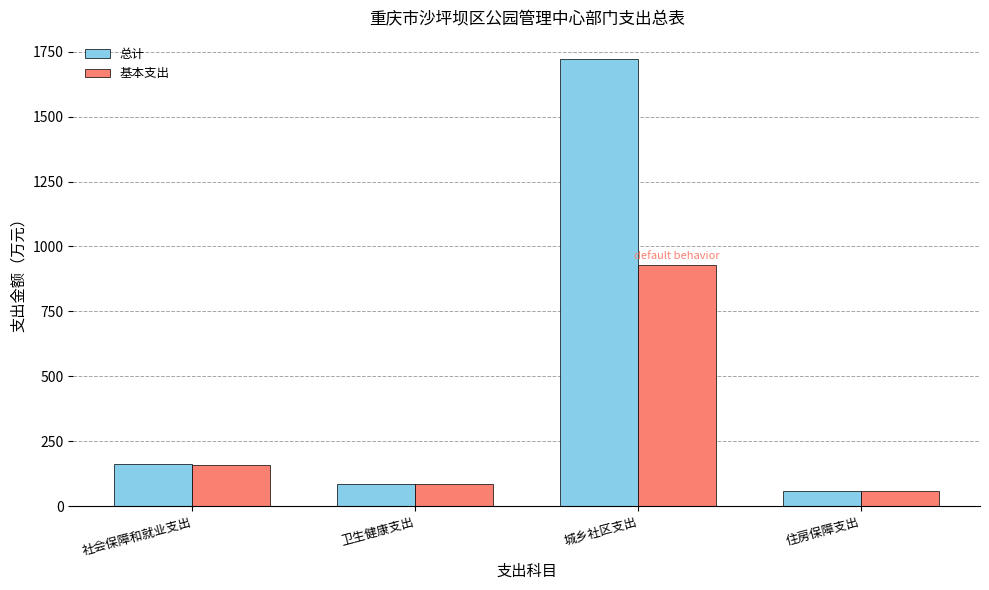

What is the label of the 3rd bar from the left?

城乡社区支出